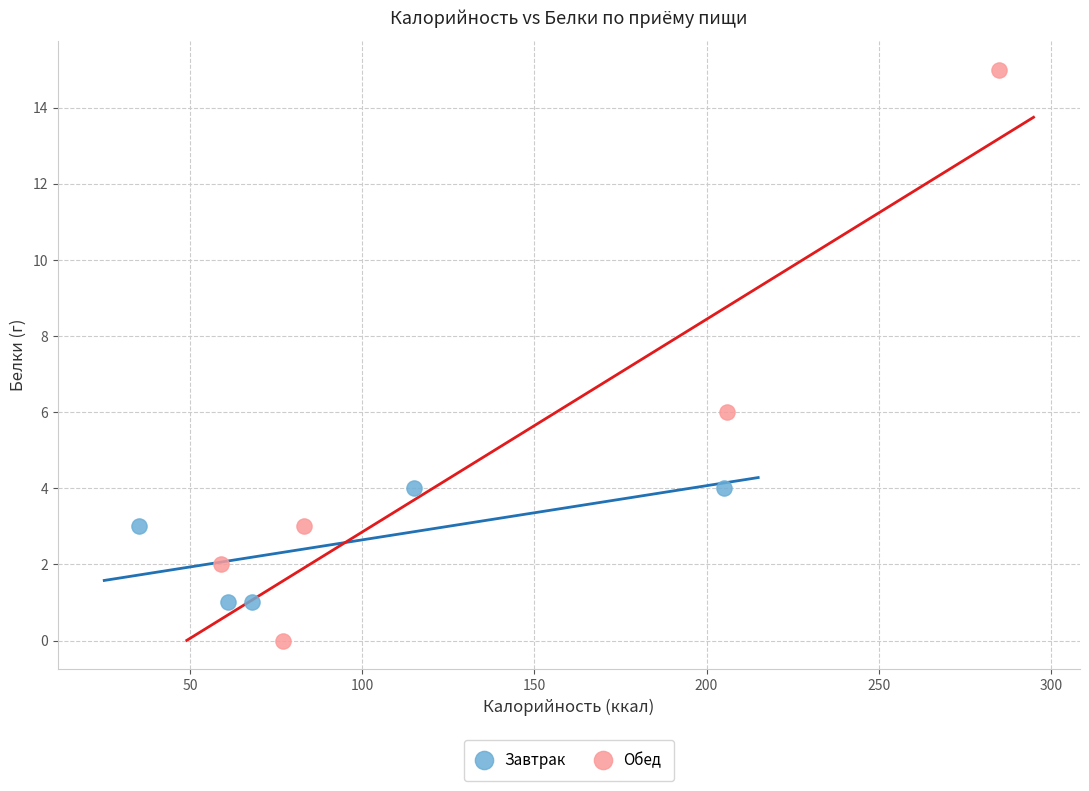

Which series has the largest Y range (max minus min)?

Обед